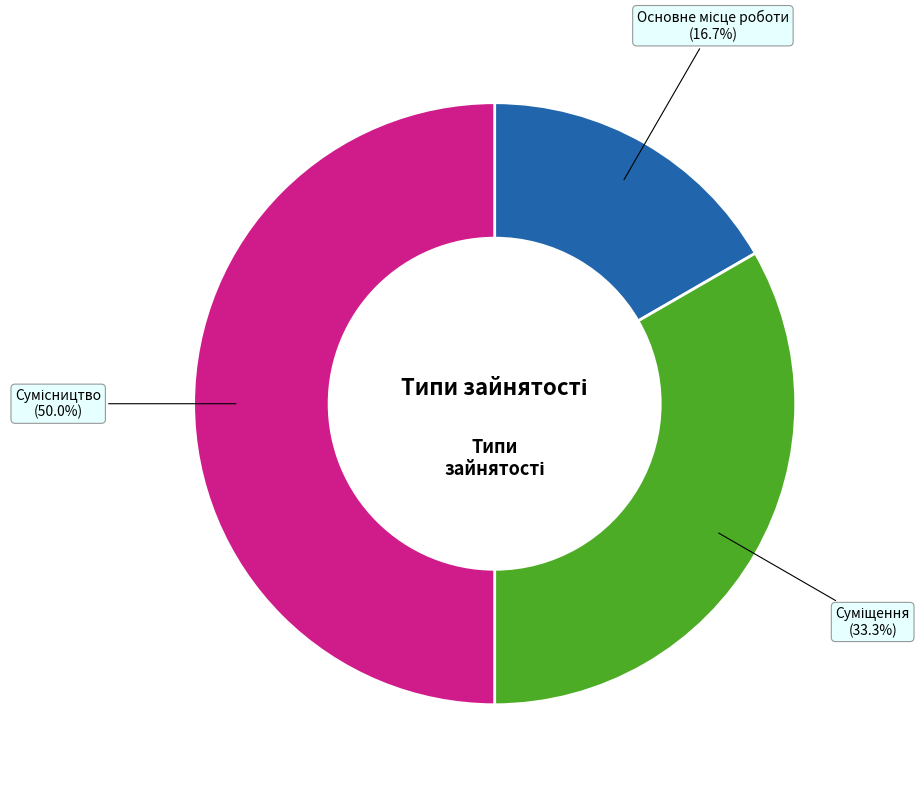

What is the ratio of the value at Суміщення to the value at Основне місце роботи?

2.0